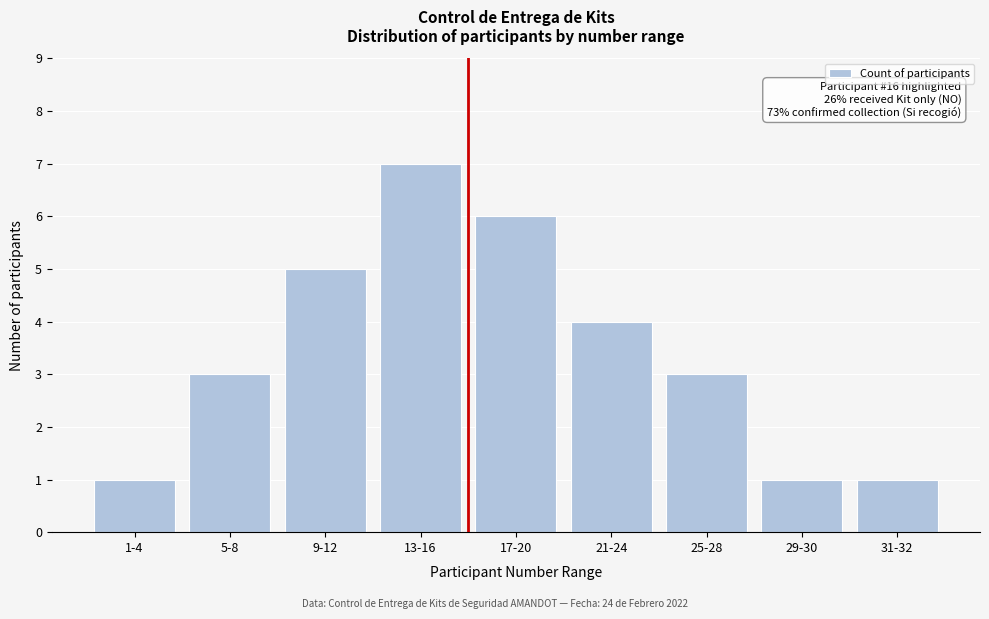

Reading left to right, extract all data points from this chart.

1-4=1	5-8=3	9-12=5	13-16=7	17-20=6	21-24=4	25-28=3	29-30=1	31-32=1